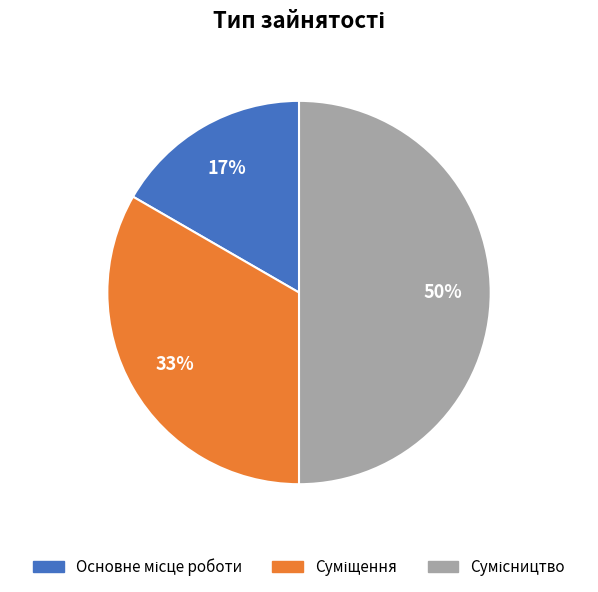

To the nearest percent, what is the average slice percentage?

33%